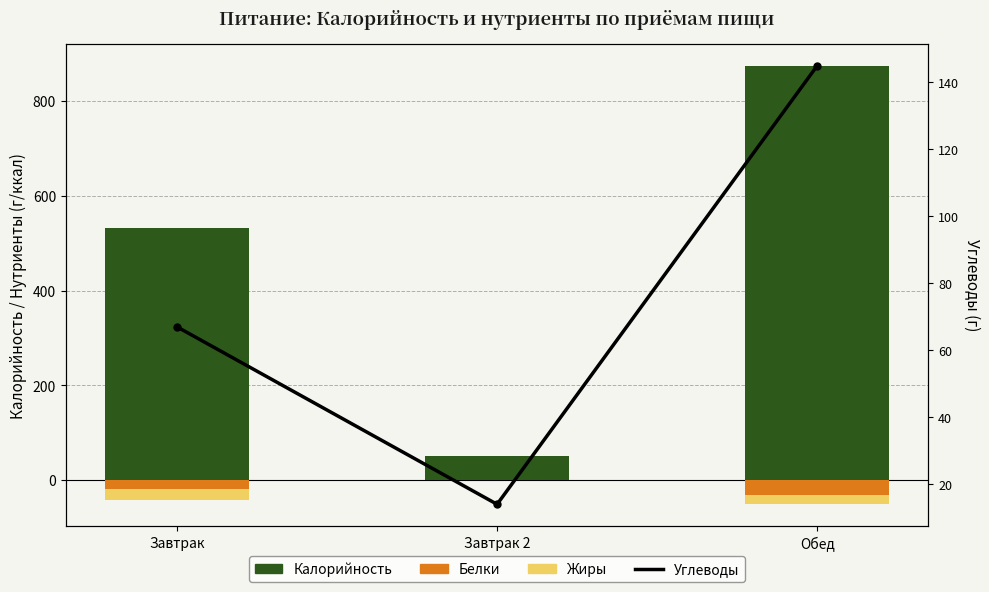

Rank the categories by Углеводы value from highest to lowest.

Обед, Завтрак, Завтрак 2